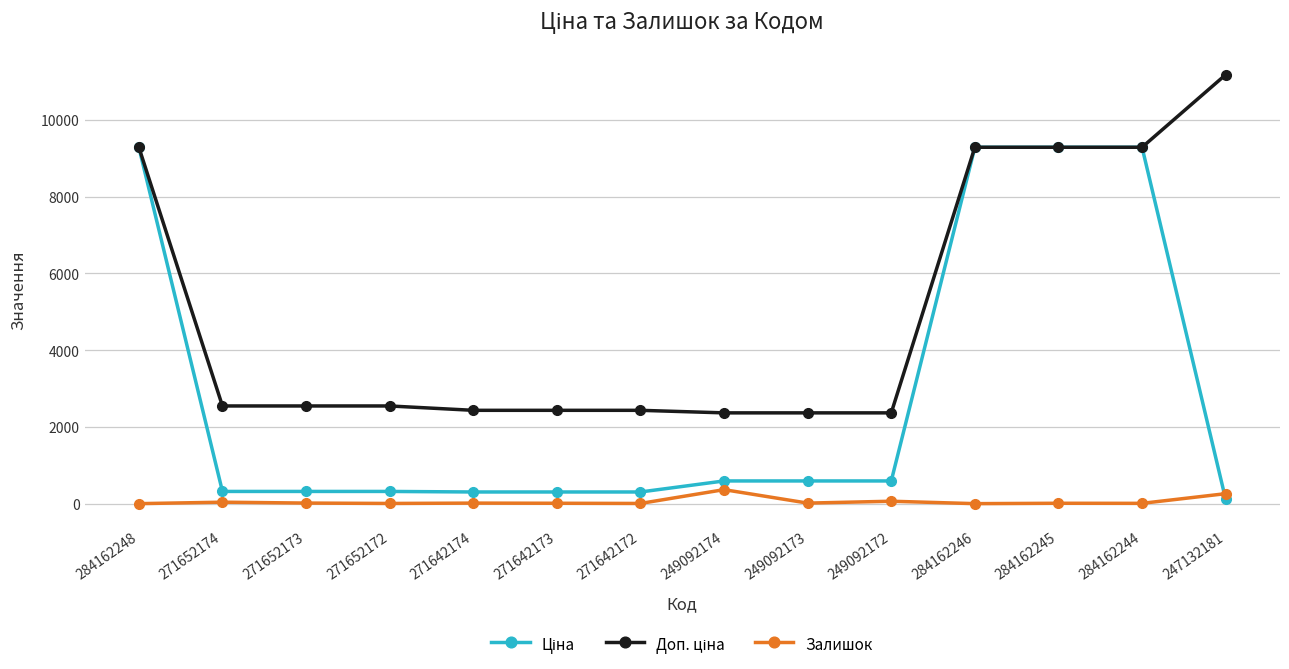

At how many categories does at least one series exceed 3800?

5